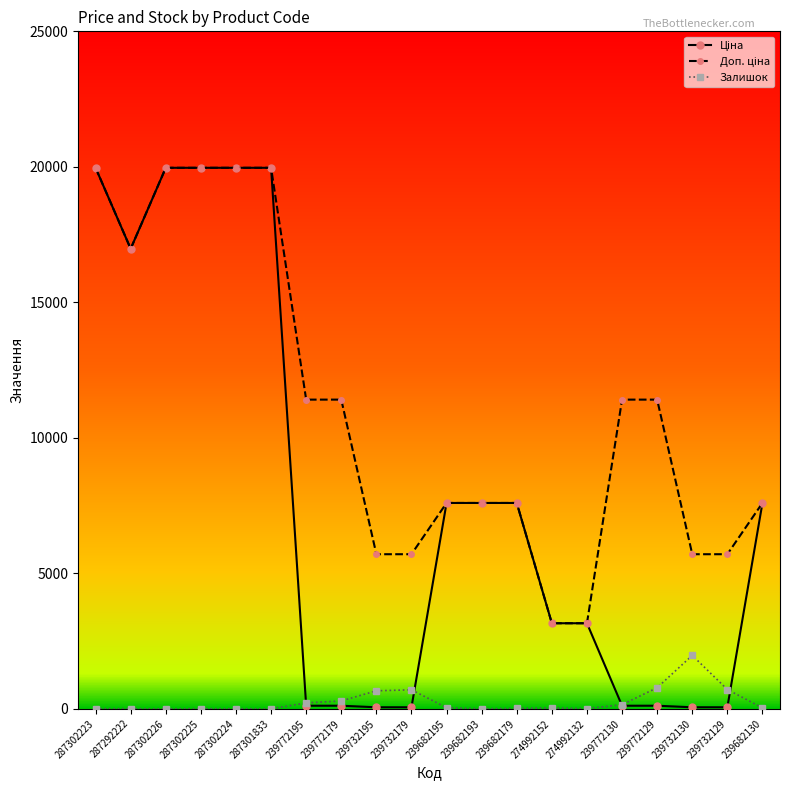

What is the total value across all series at 239732179?

6464.1